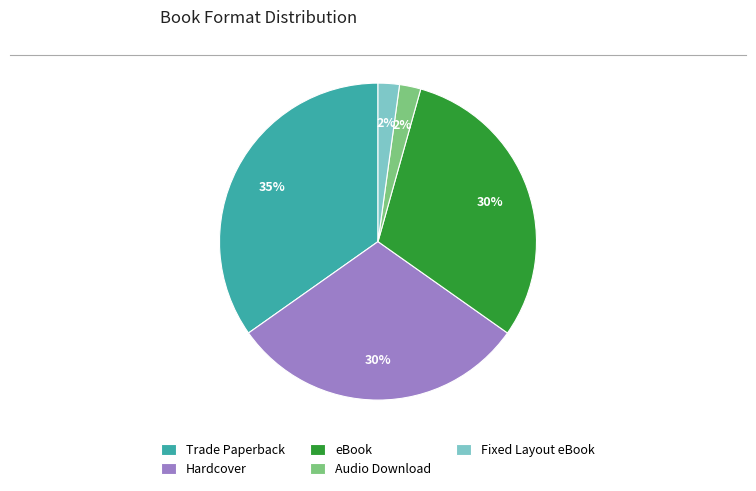

Which slice is the largest?

Trade Paperback